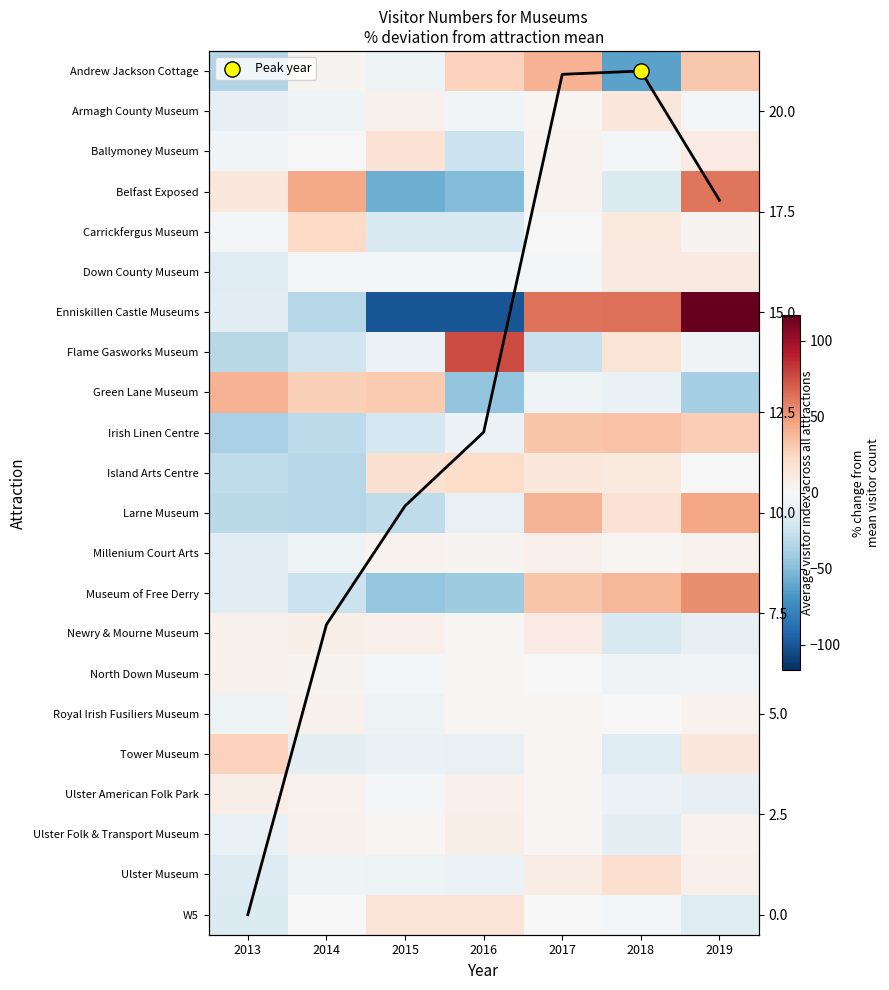

At which label does North Down Museum reach its minimum?

2018